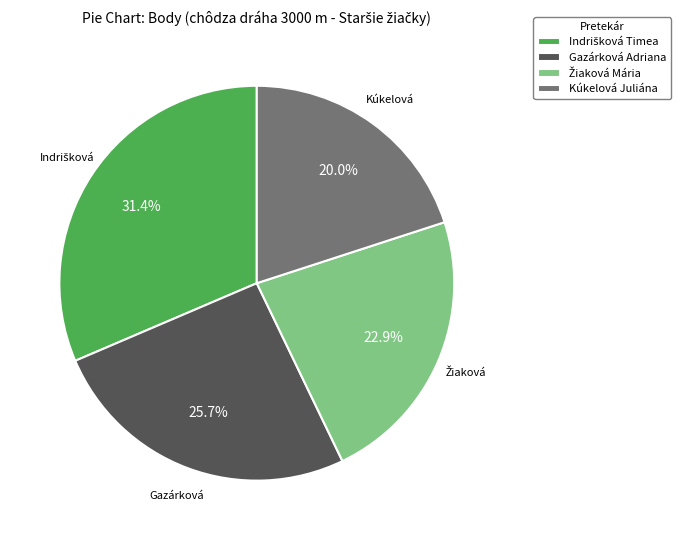

To the nearest percent, what is the average slice percentage?

25%